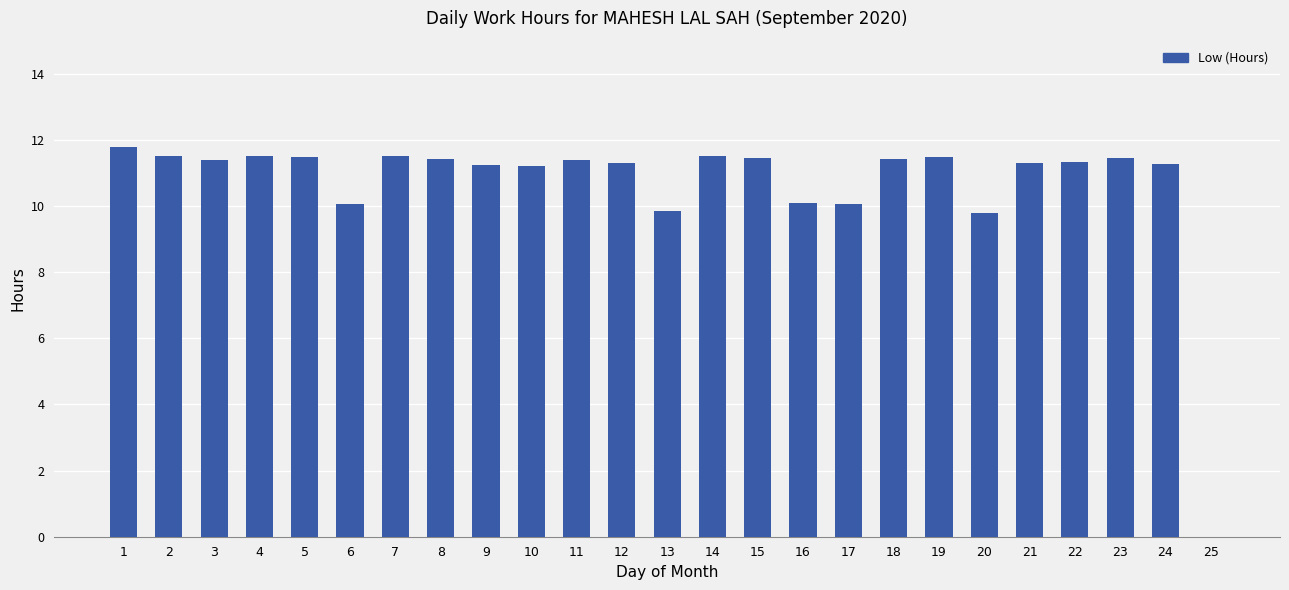

How many series are shown in this chart?

1